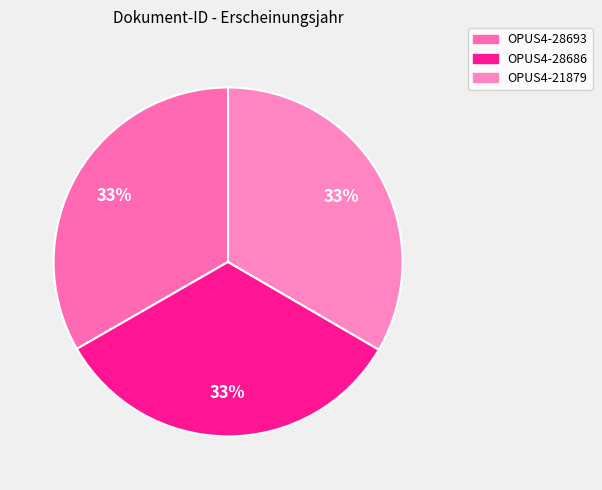

What percentage do OPUS4-21879 and OPUS4-28686 together represent?

66.7%